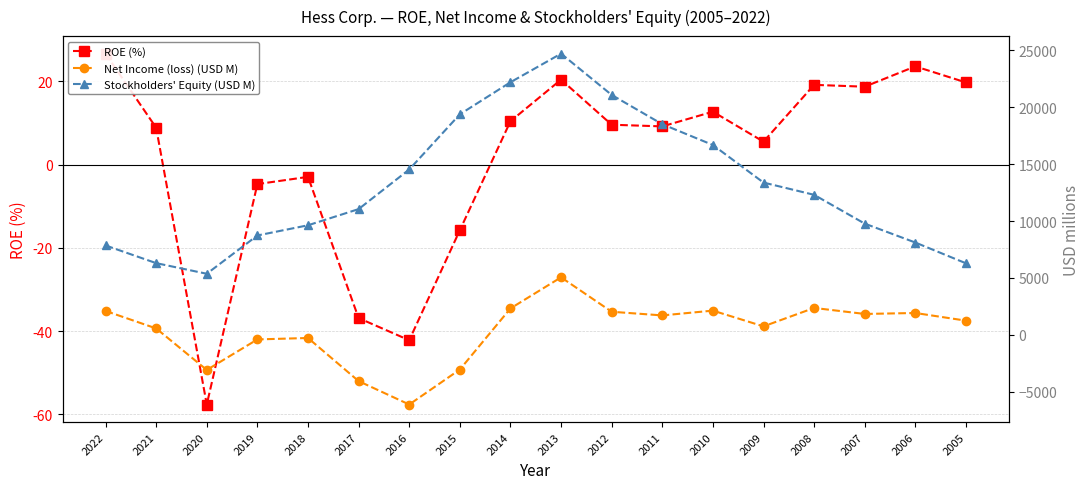

Does the chart have visible grid lines?

Yes